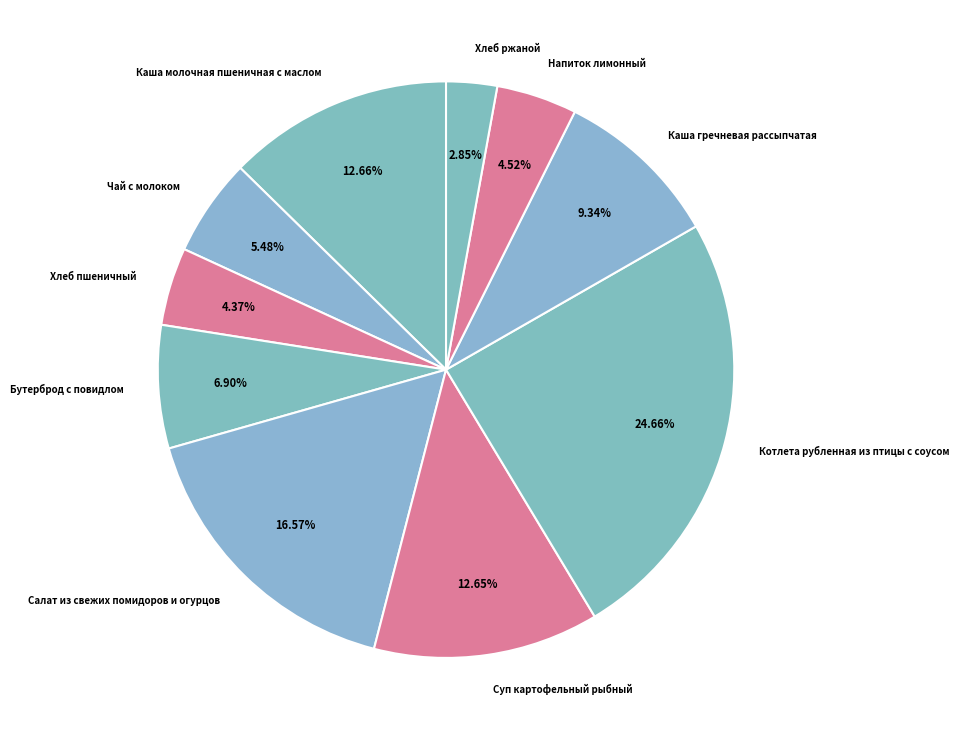

Combined, what portion of the pie is Бутерброд с повидлом and Хлеб пшеничный?

11.3%